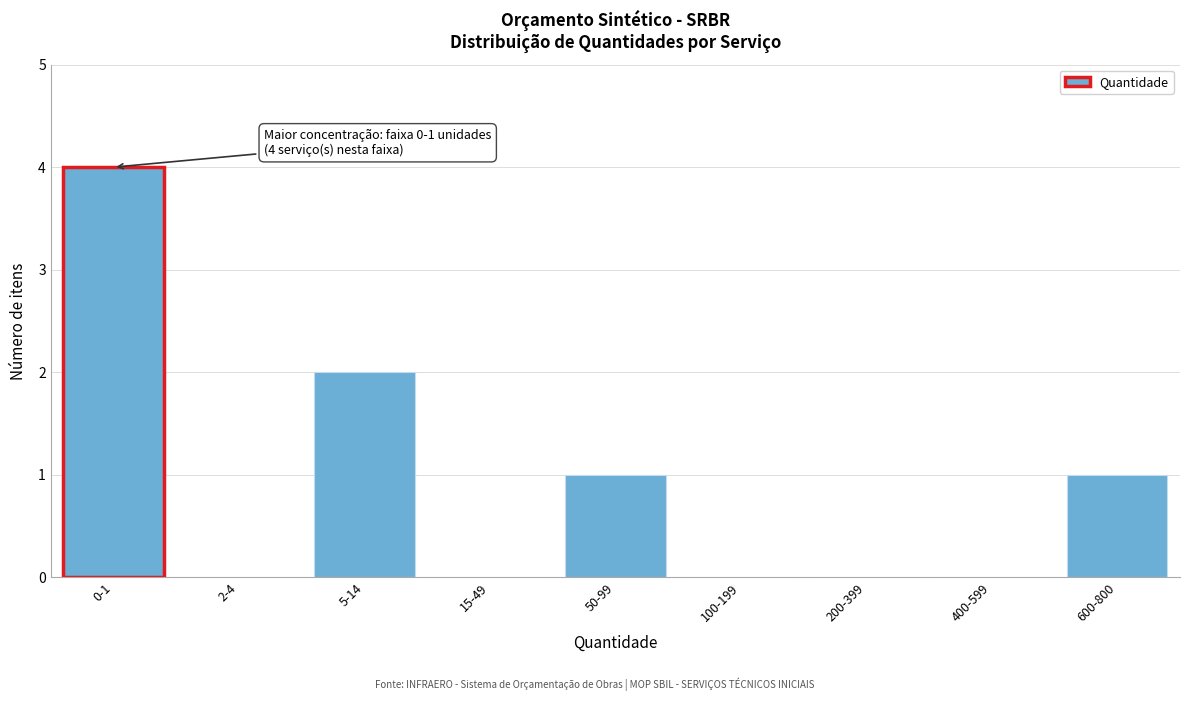

Reading right to left, extract all data points from this chart.

600-800=1	400-599=0	200-399=0	100-199=0	50-99=1	15-49=0	5-14=2	2-4=0	0-1=4